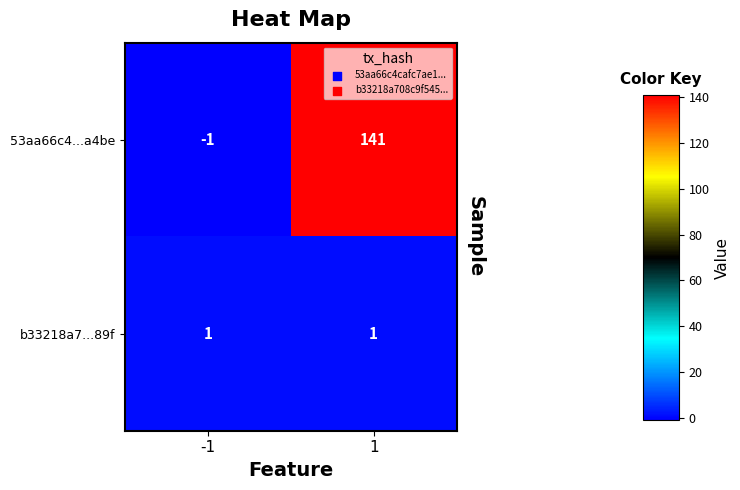

What is the maximum value shown in the chart?

141